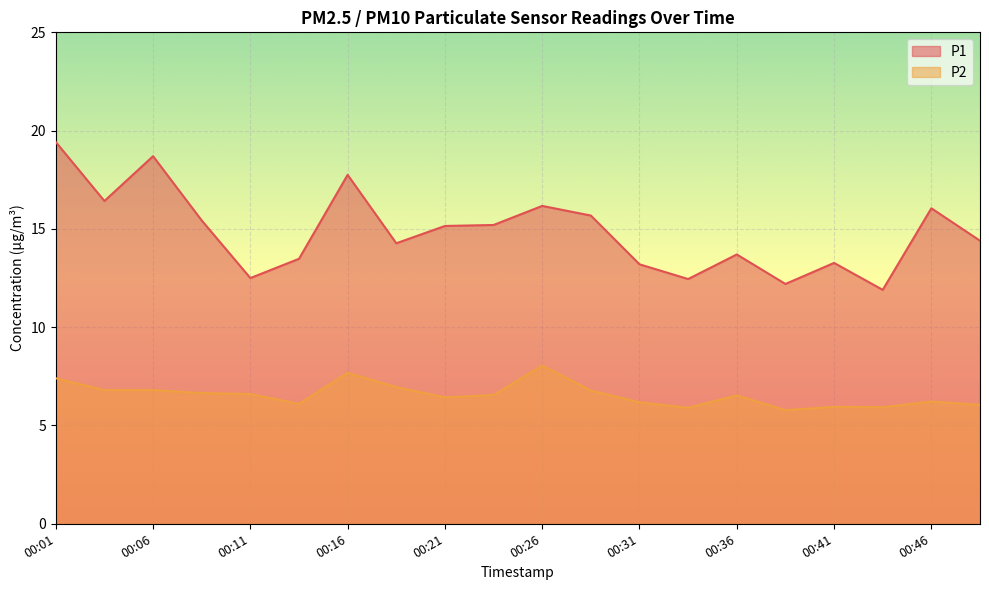

At 00:48, list the series in order from smallest to largest.

P2, P1